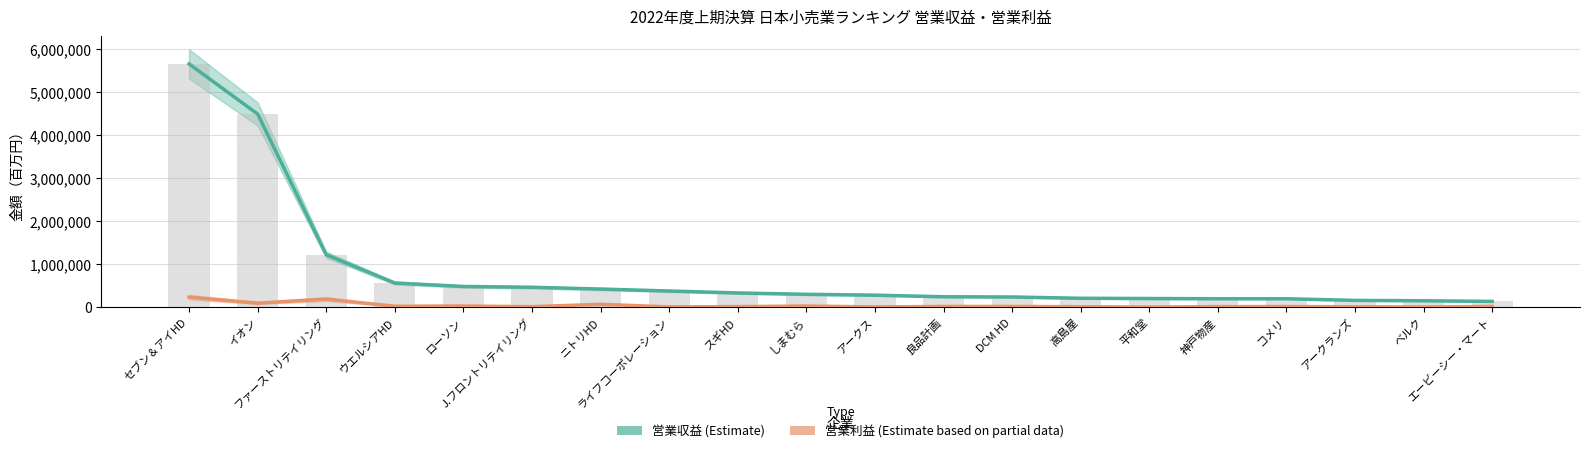

Is the value of 営業利益 at 神戸物産 greater than the value of 営業収益 at ローソン?

No